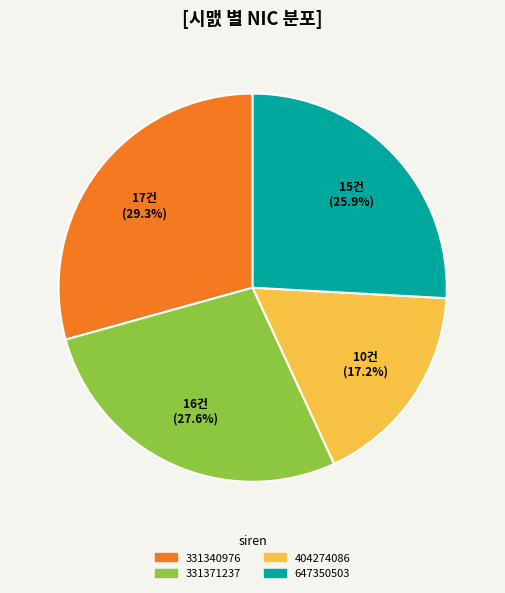

To the nearest percent, what is the average slice percentage?

25%